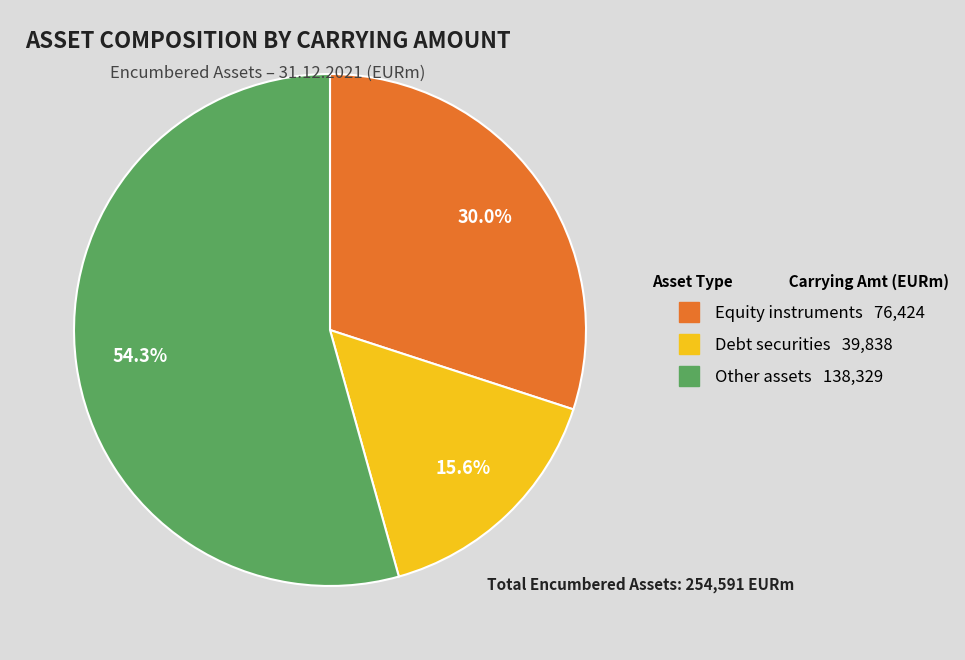

Combined, do Debt securities and Other assets account for over 50%?

Yes